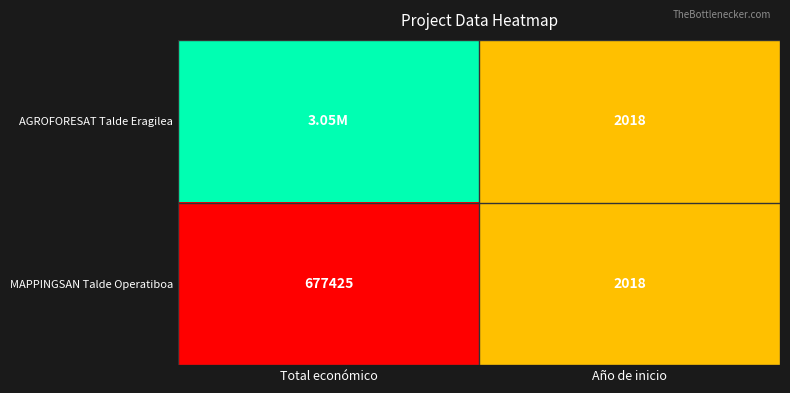

What is the difference between the maximum and minimum values in the MAPPINGSAN Talde Operatiboa series?

675407